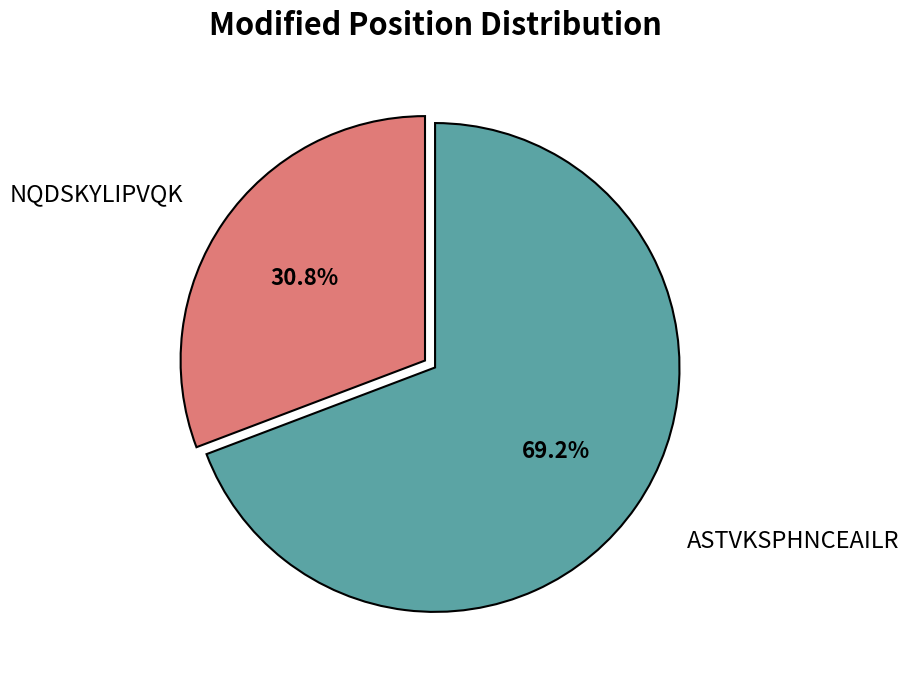

Is there a majority slice in this chart?

Yes